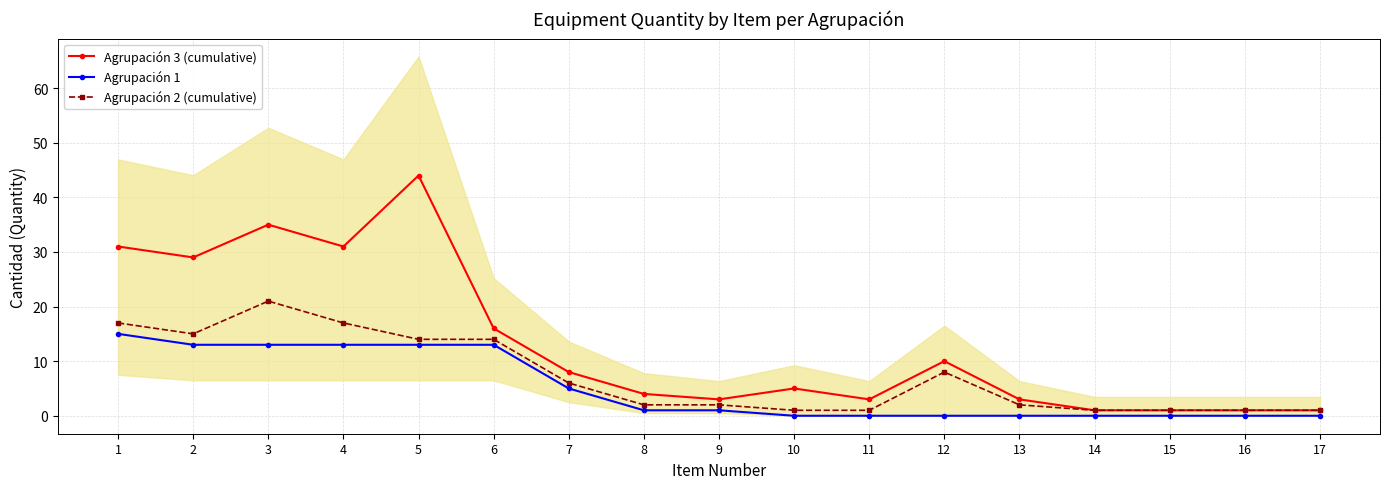

Reading right to left, transcribe all the data shown in this chart.

Agrupación 3 (cumulative): 17=1	16=1	15=1	14=1	13=3	12=10	11=3	10=5	9=3	8=4	7=8	6=16	5=44	4=31	3=35	2=29	1=31
Agrupación 1: 17=0	16=0	15=0	14=0	13=0	12=0	11=0	10=0	9=1	8=1	7=5	6=13	5=13	4=13	3=13	2=13	1=15
Agrupación 2 (cumulative): 17=1	16=1	15=1	14=1	13=2	12=8	11=1	10=1	9=2	8=2	7=6	6=14	5=14	4=17	3=21	2=15	1=17